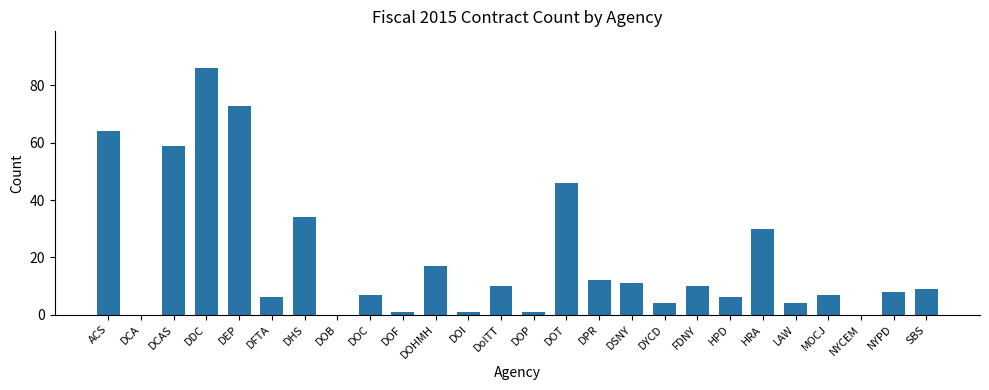

Count the number of categories in the chart.

26